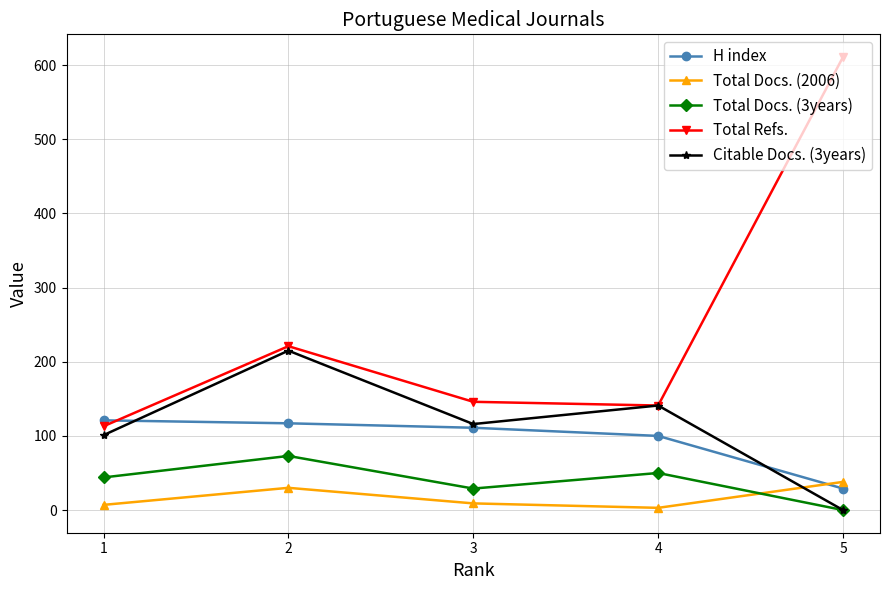

What is the greatest value displayed?

611